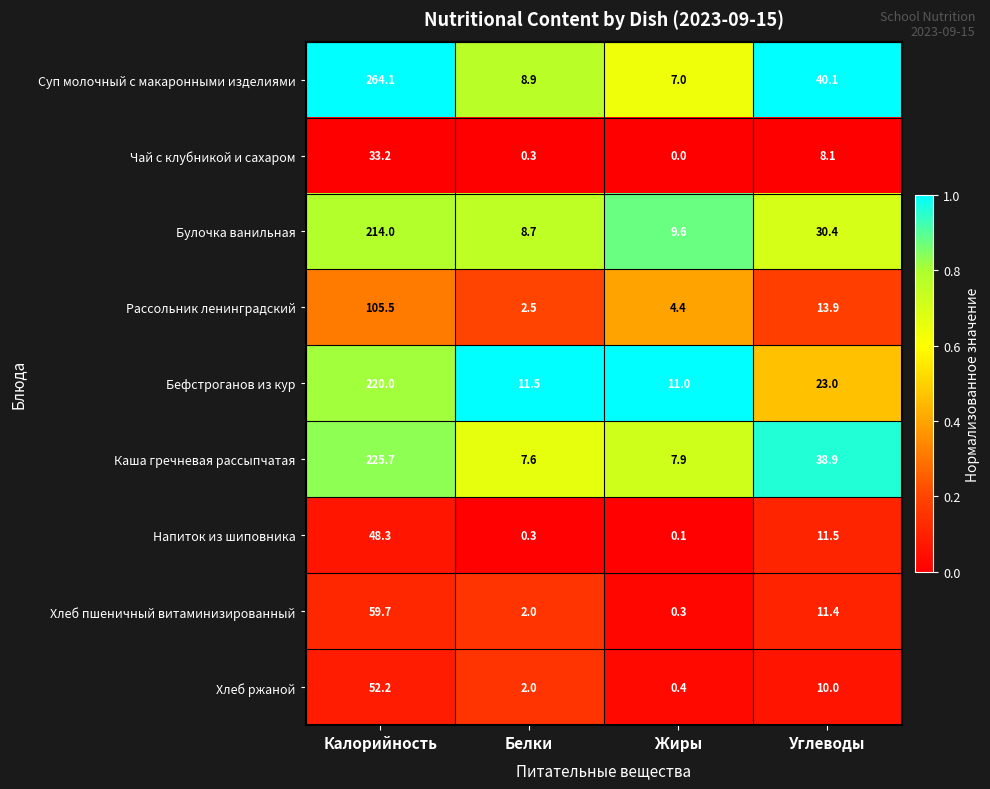

What is the difference between the maximum and minimum values in the Напиток из шиповника series?

48.2